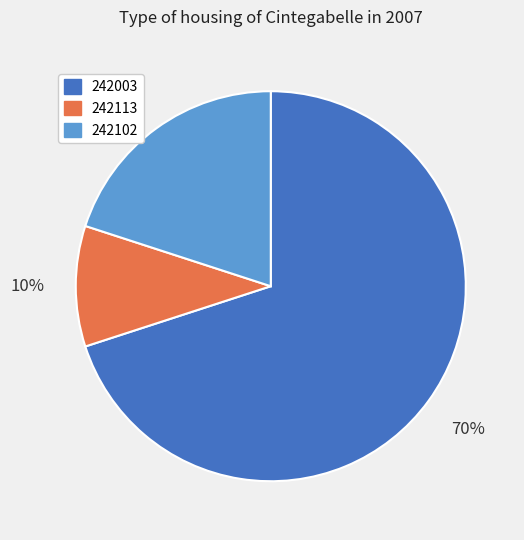

The 242102 slice represents 28% of the pie. True or false?

False